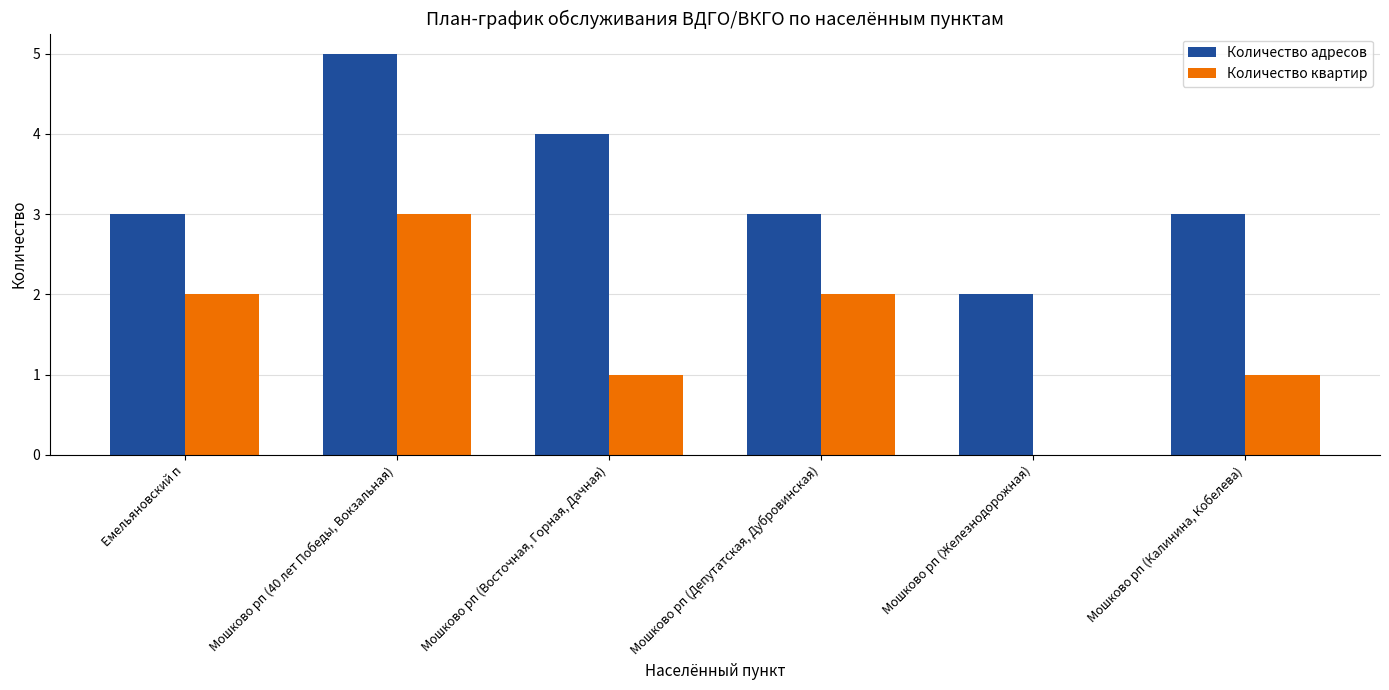

What is the sum of the Количество адресов values at Мошково рп (Калинина, Кобелева) and Мошково рп (Депутатская, Дубровинская)?

6